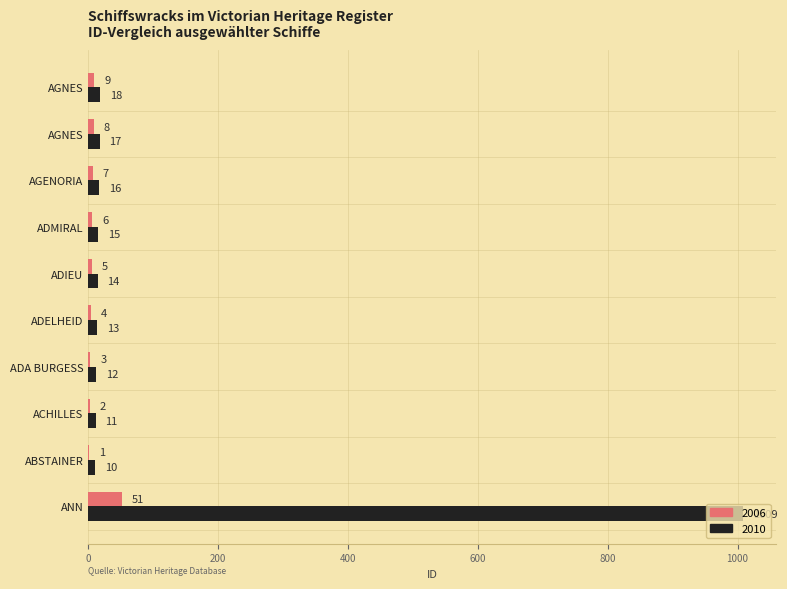

At which label is 2010 closest to 509?

AGNES